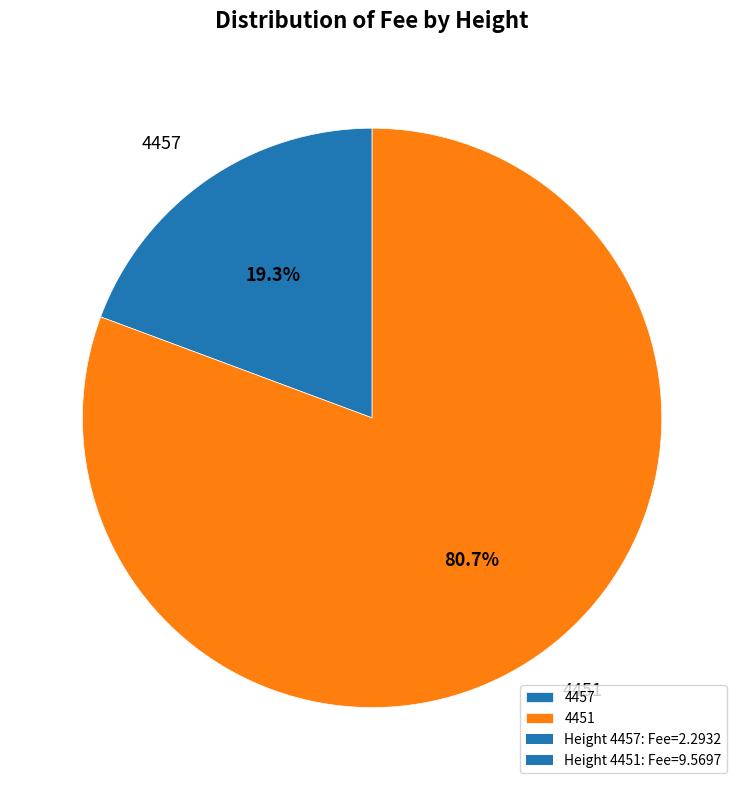

Combined, do 4451 and 4457 account for over 50%?

Yes